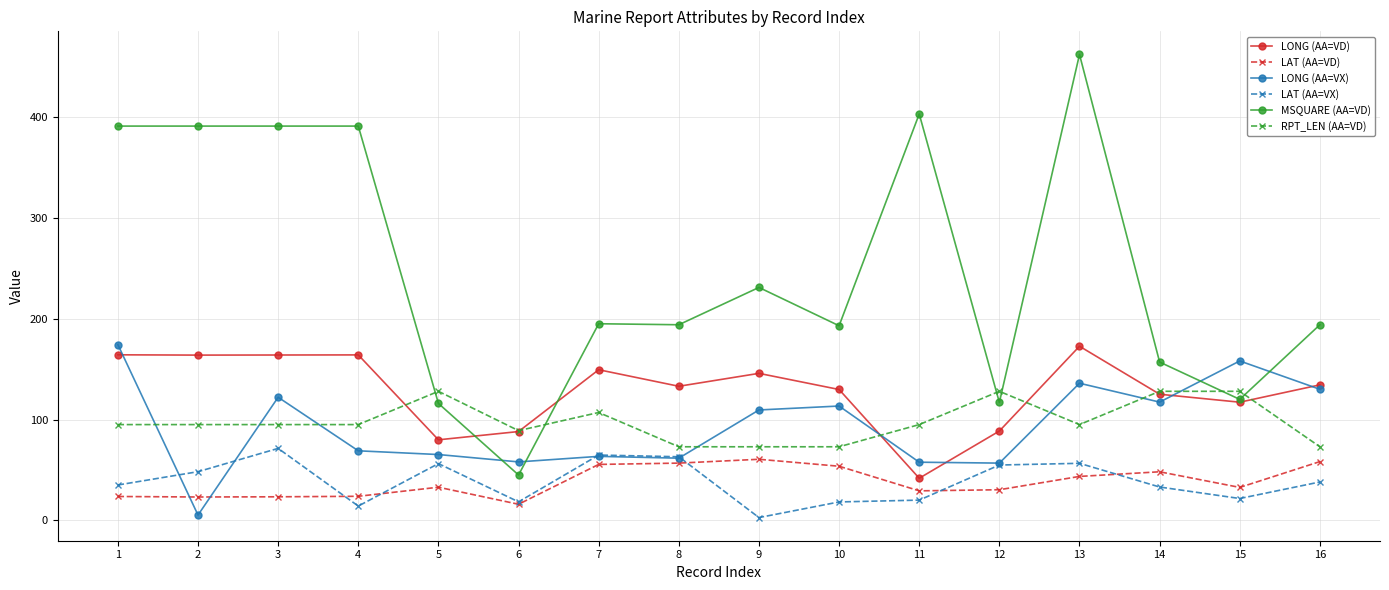

Does the chart have visible grid lines?

Yes